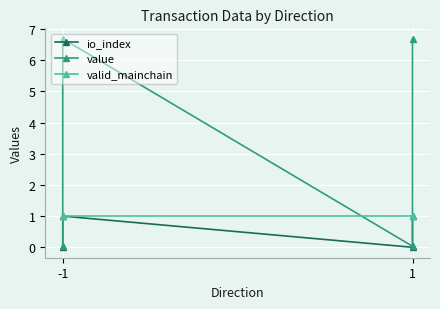

How many distinct data groups are displayed?

3